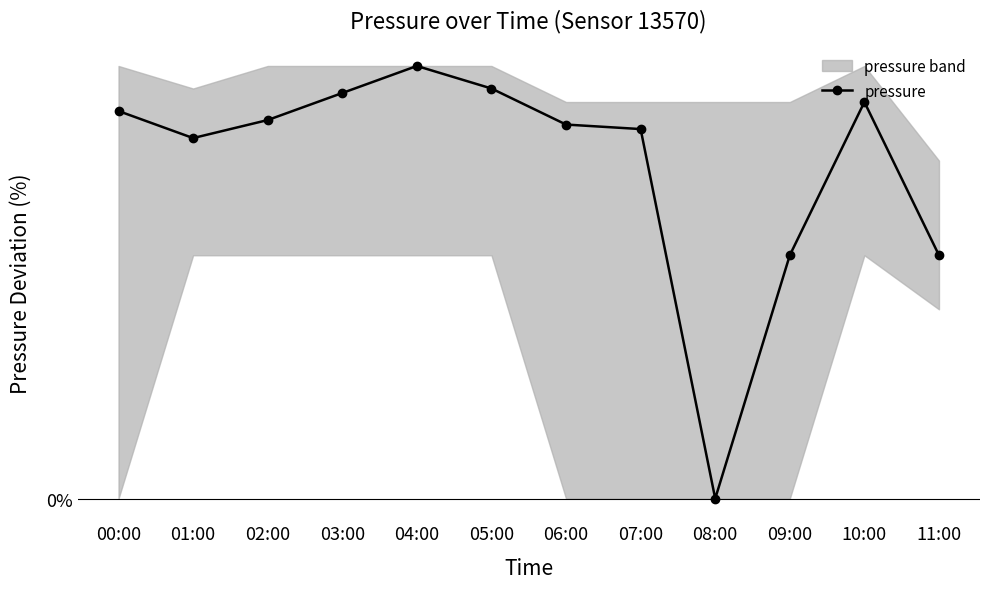

What position from the right is 01:00?

11